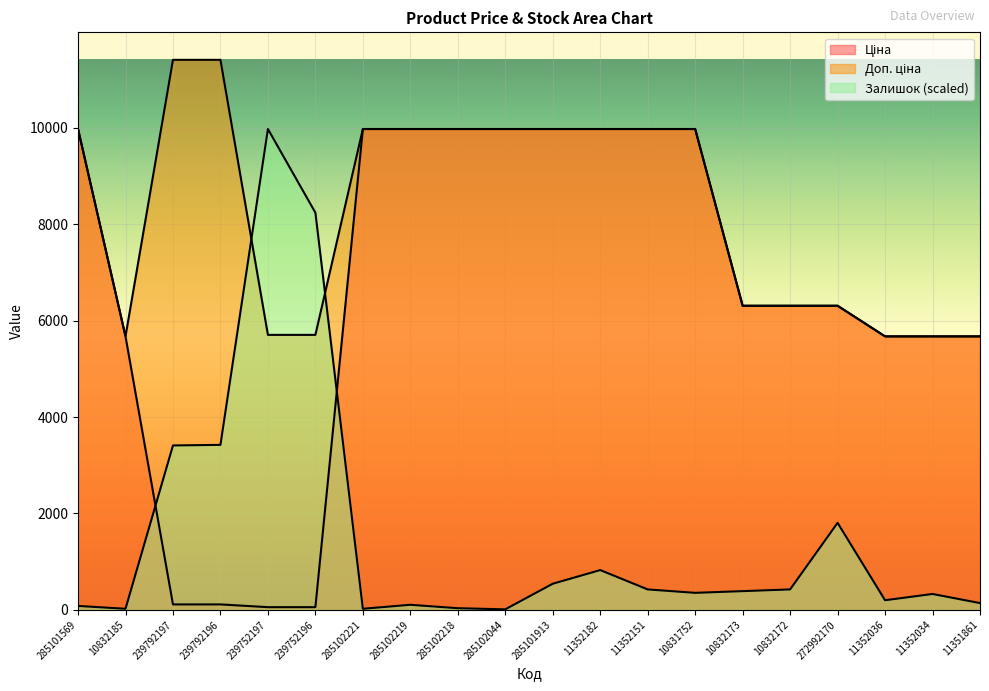

The Ціна series shows 6308.8 at 10832172. True or false?

True